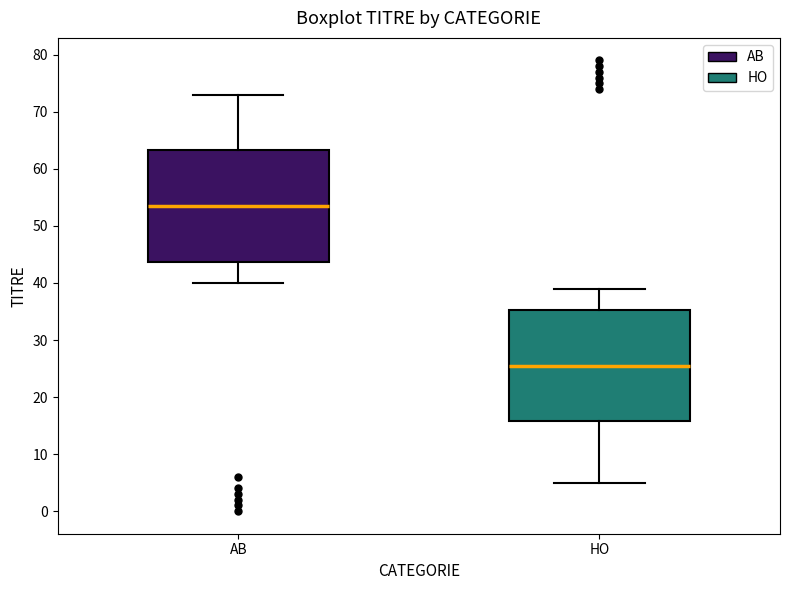

Which box's median line is the highest?

AB